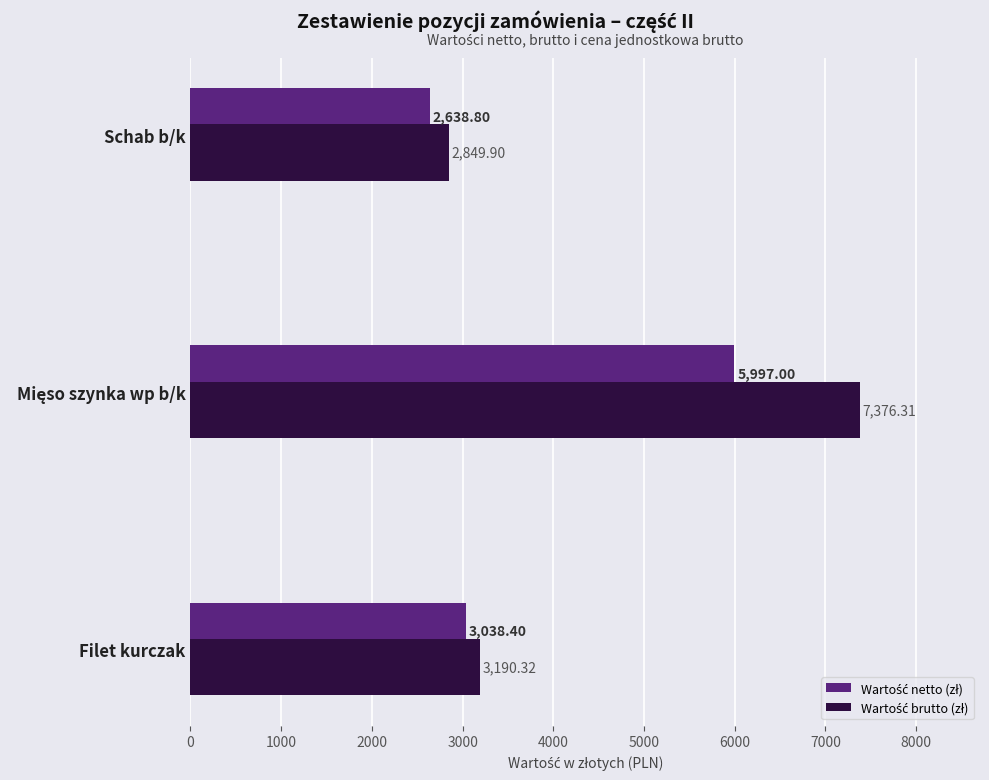

What is the spread (max minus min) of values at Schab b/k?

211.1